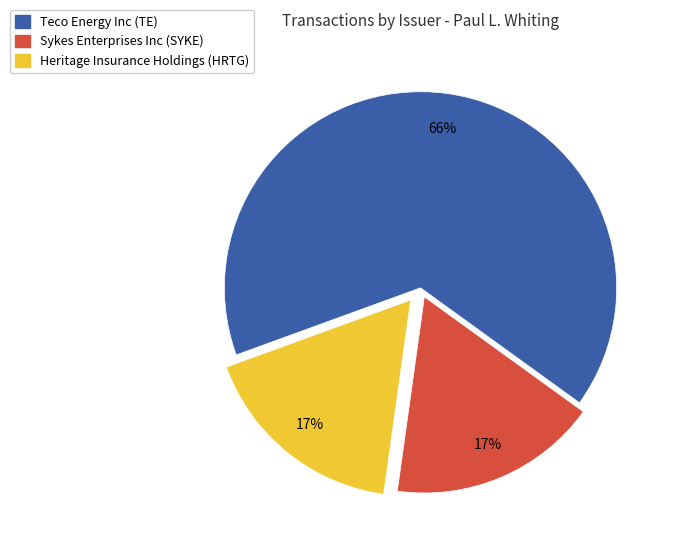

How many slices are in this pie chart?

3